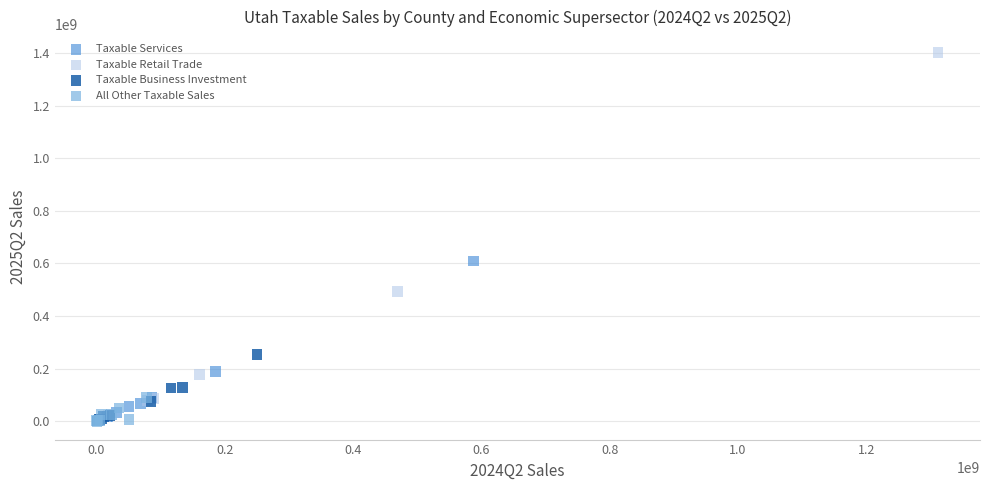

Which series reaches the maximum Y coordinate?

Taxable Retail Trade